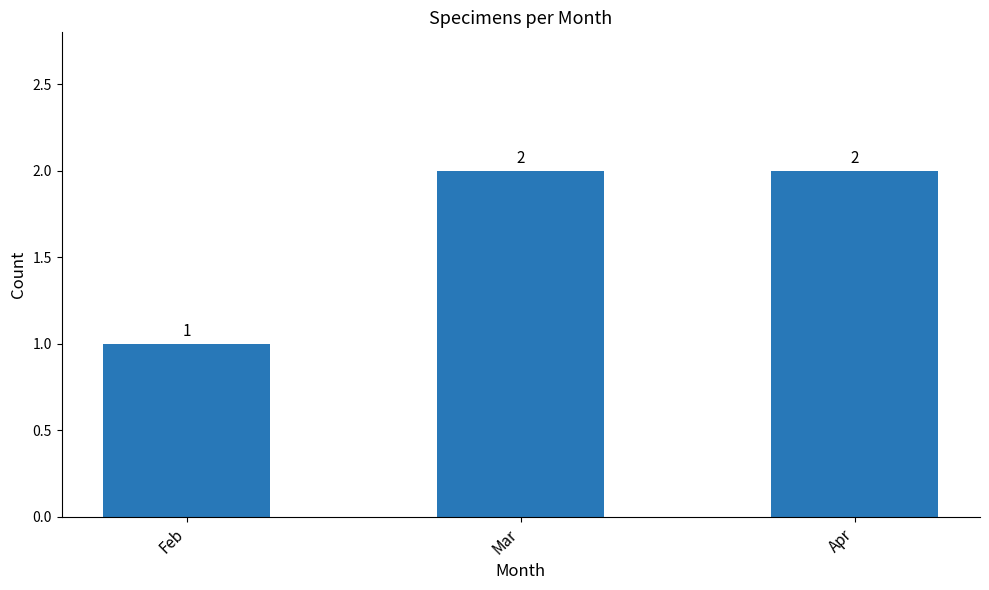

Reading left to right, what are all the values shown in this chart?

Feb=1	Mar=2	Apr=2